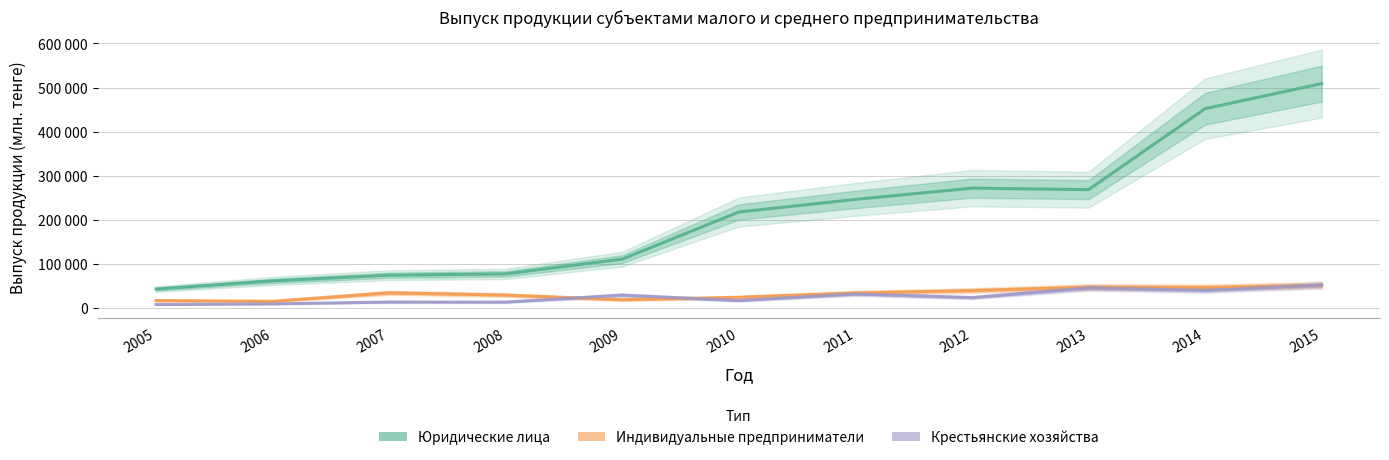

True or false: Крестьянские хозяйства has more than 0 points higher than both neighbors.

True